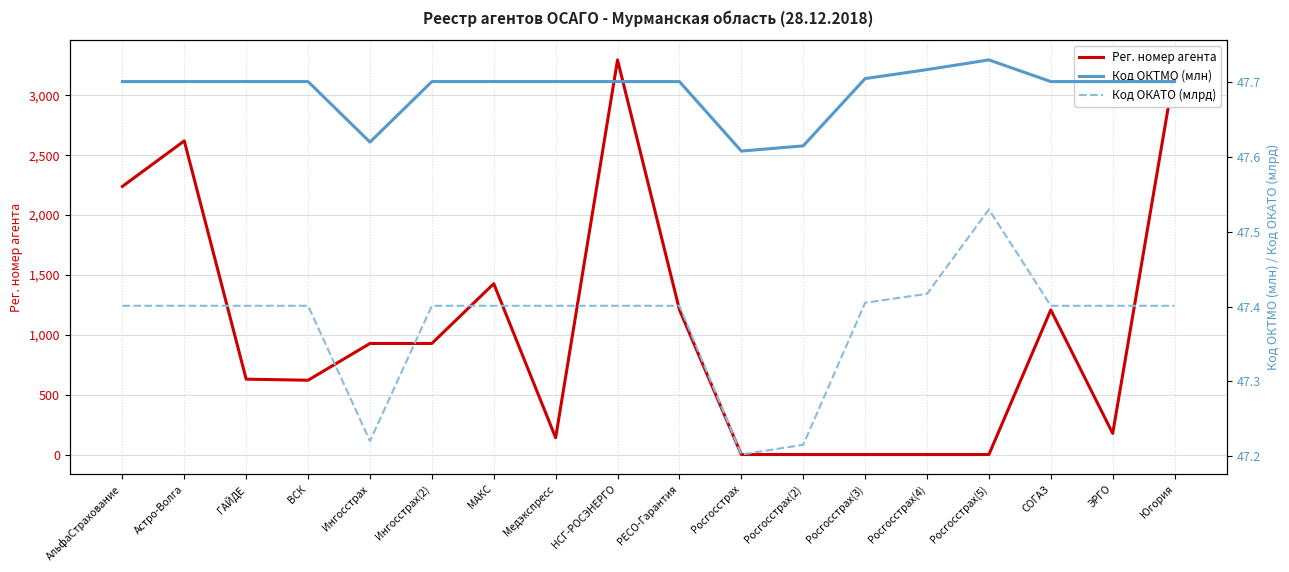

Reading left to right, what are all the values shown in this chart?

Рег. номер агента: 2239.0	2619.0	630.0	621.0	928.0	928.0	1427.0	141.0	3295.0	1209.0	1.0	1.0	1.0	1.0	1.0	1208.0	177.0	3211.0
Код ОКТМО (млн): 47.7	47.7	47.7	47.7	47.6	47.7	47.7	47.7	47.7	47.7	47.6	47.6	47.7	47.7	47.7	47.7	47.7	47.7
Код ОКАТО (млрд): 47.4	47.4	47.4	47.4	47.2	47.4	47.4	47.4	47.4	47.4	47.2	47.2	47.4	47.4	47.5	47.4	47.4	47.4